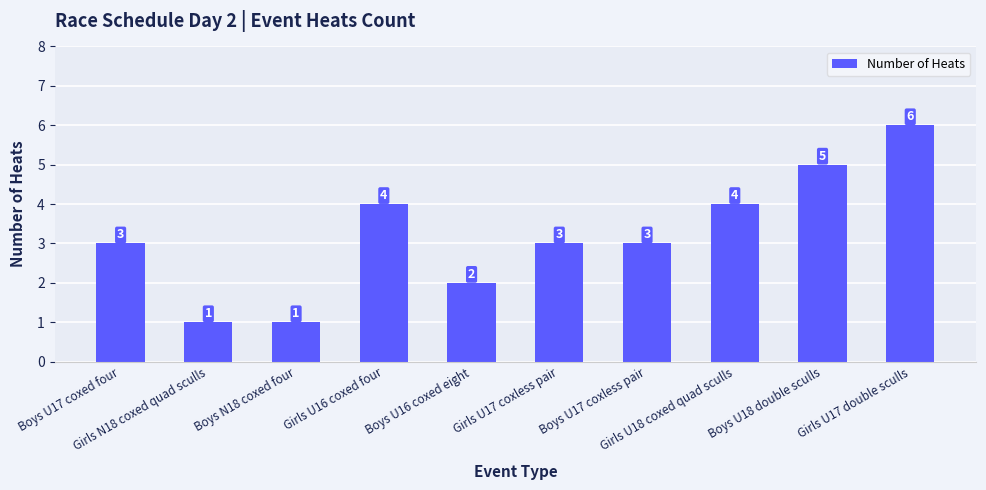

Approximately how many times larger is the value at Girls U16 coxed four compared to Girls U17 coxless pair?

1.3